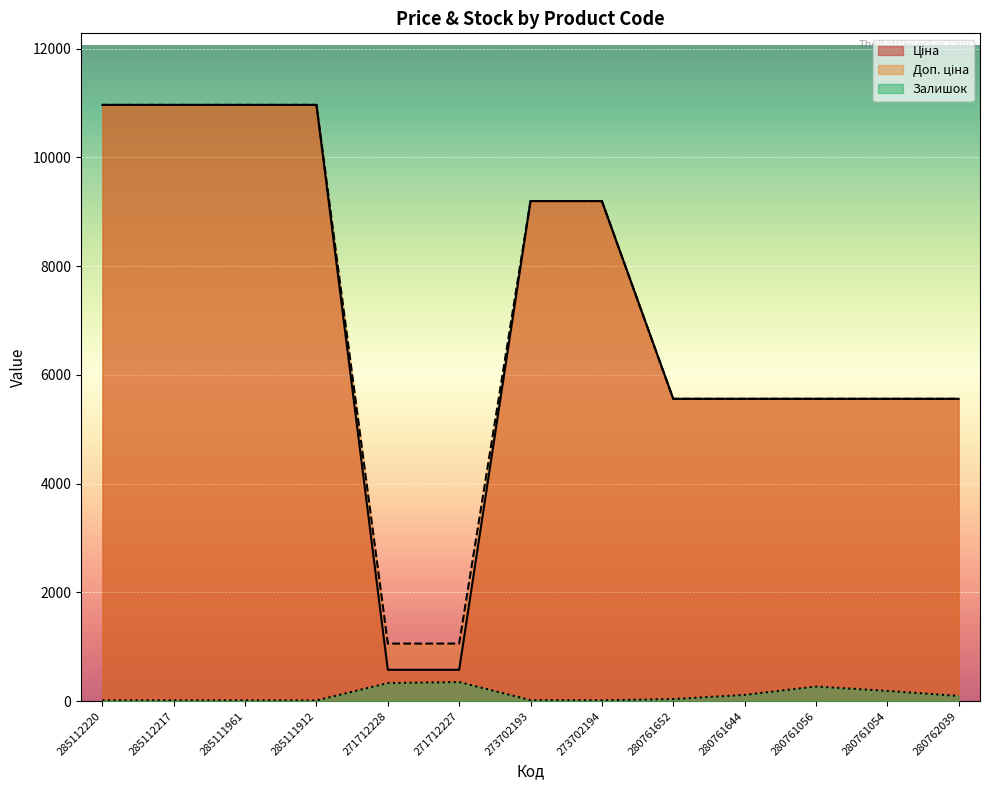

At how many categories does at least one series exceed 408?

13